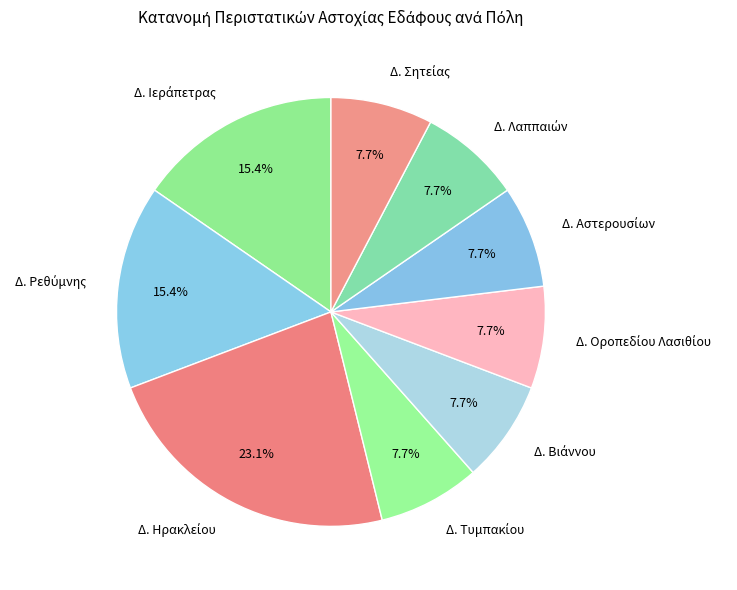

Is there any slice that represents more than half of the pie?

No